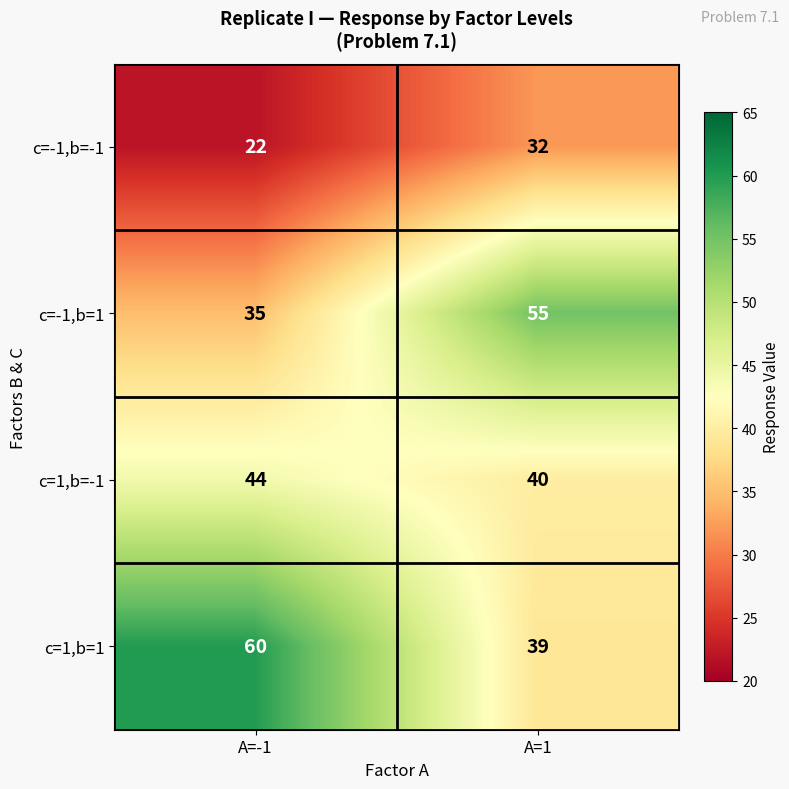

Which series has the largest total across all categories?

c=1,b=1